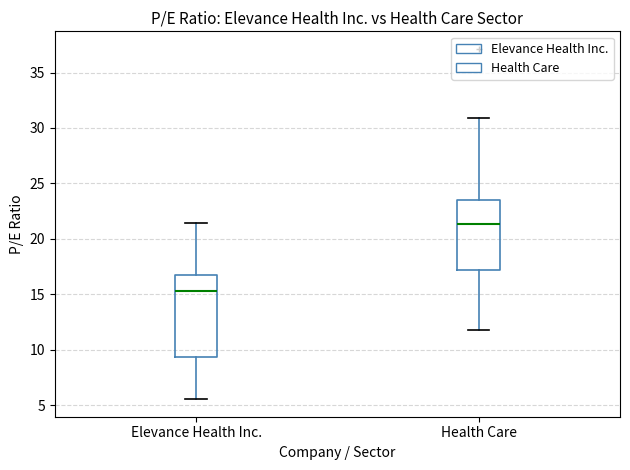

Reading left to right, transcribe this box plot: for each box, give where its median line is, the range the box spans, and where its two whiskers end, as read against the y-axis. The values are not printed on the chart, so give them approximately, as read against the axis.

Elevance Health Inc.: median 15.5, box 9.5 to 17.0, whiskers 5.5 to 21.5
Health Care: median 21.5, box 17.0 to 23.5, whiskers 12.0 to 31.0